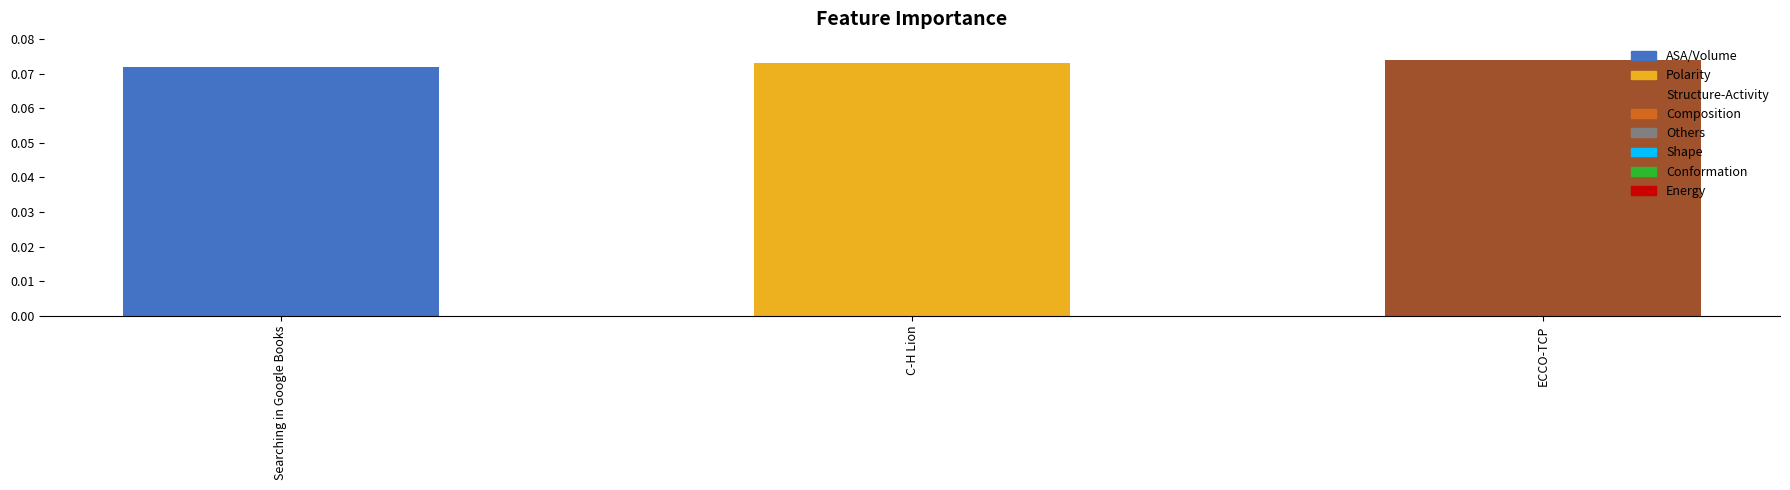

Count the values in the range 0 to 1.

3